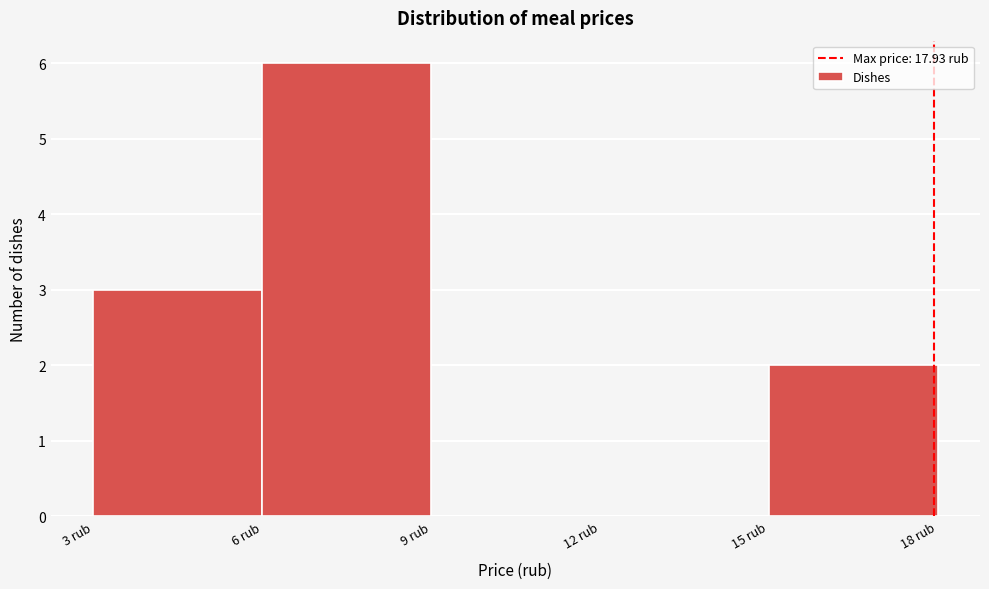

Which range on the x-axis has the tallest bar?

6 to 9